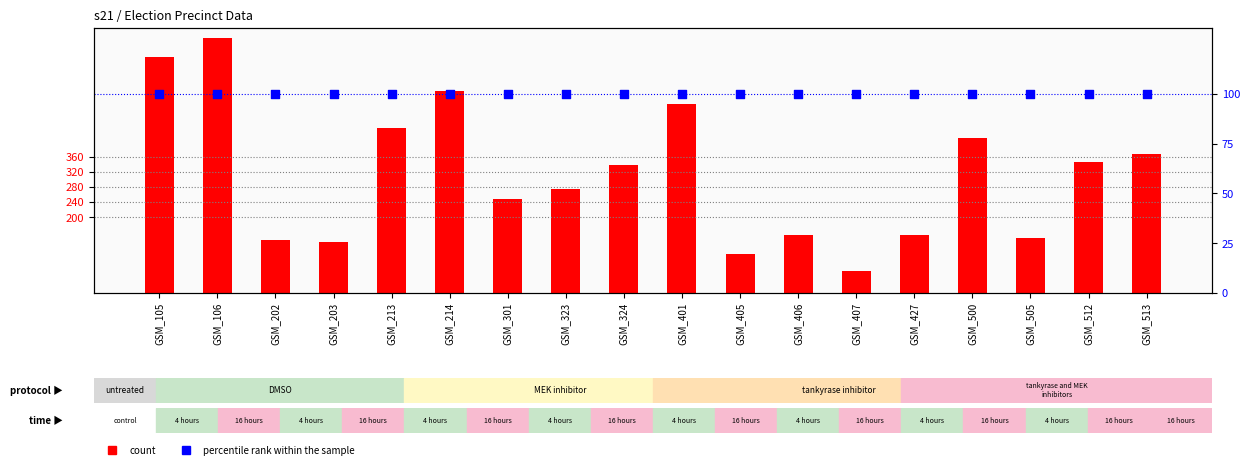

Which series has the widest spread of Y values?

totreg_r